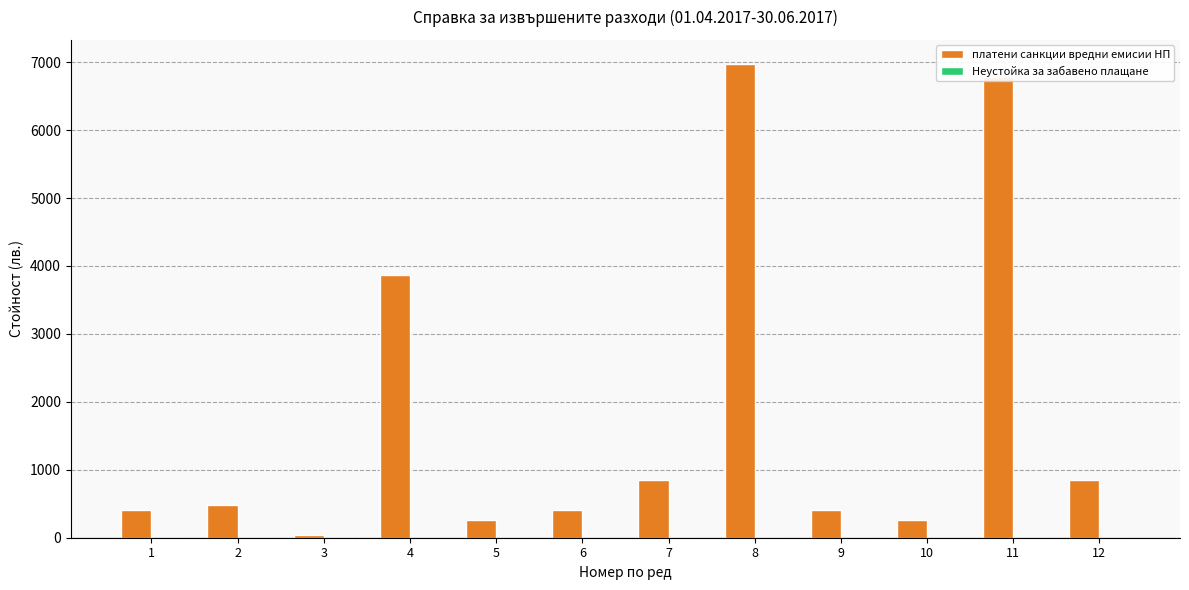

How many groups of bars are there?

12